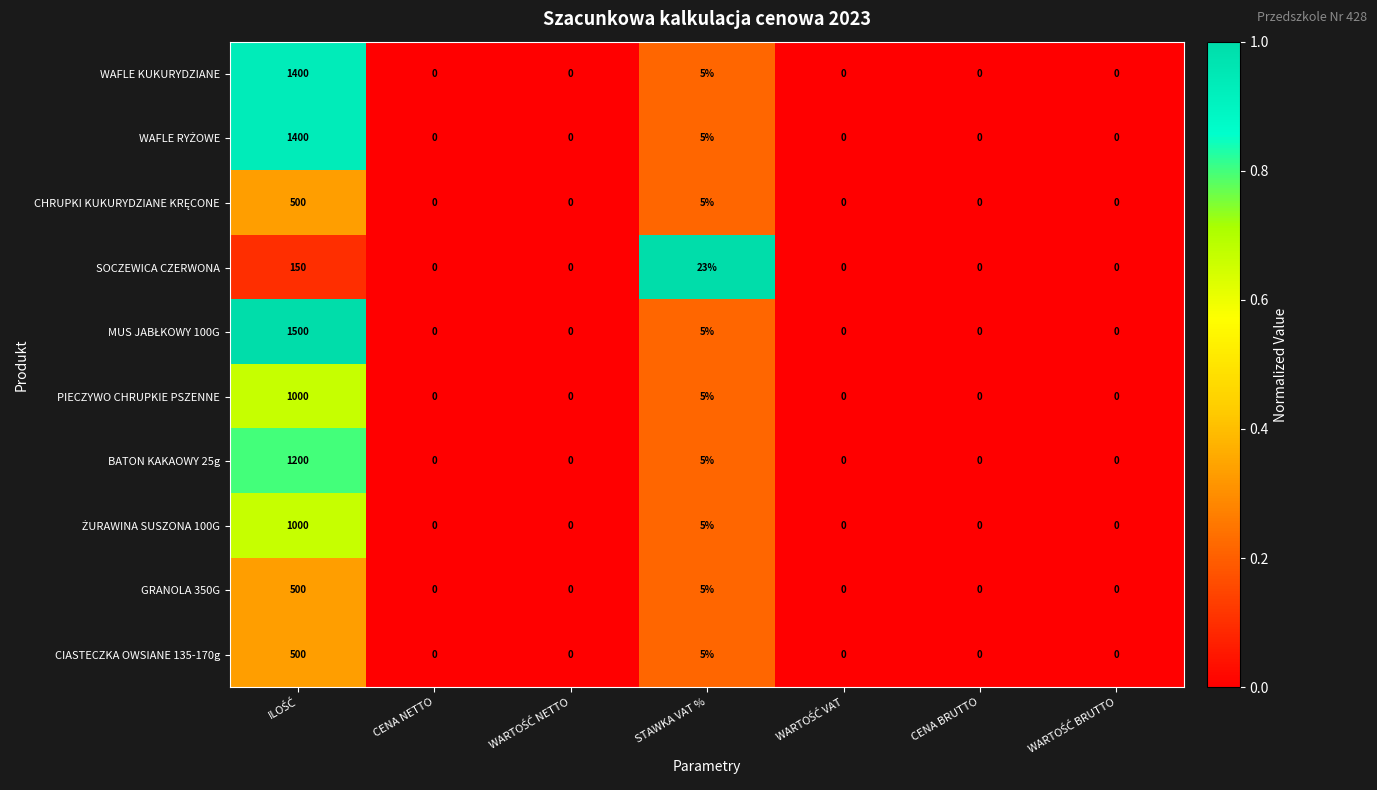

What is the sum of all BATON KAKAOWY 25g values?

1205